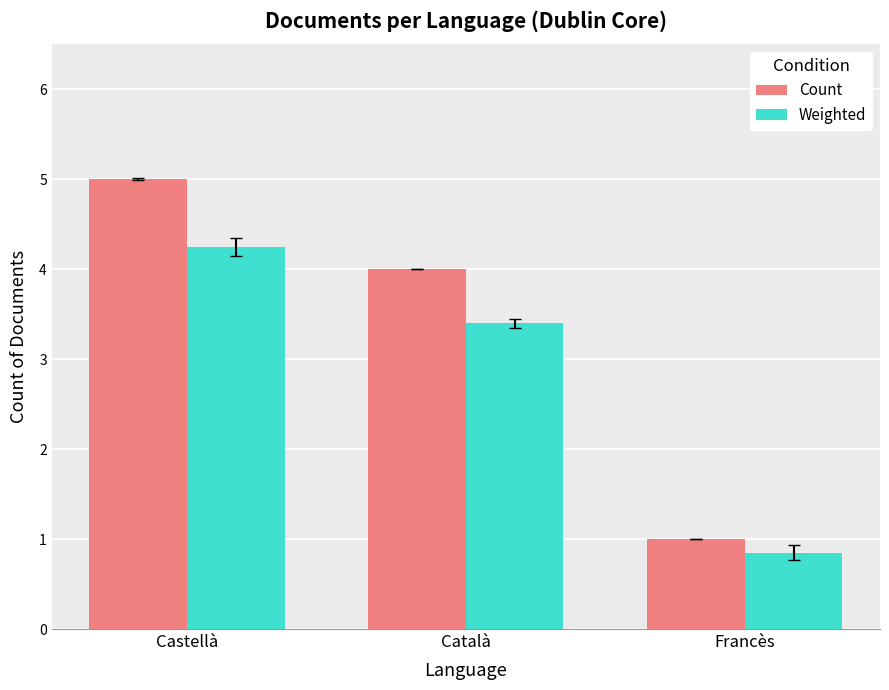

What is the label of the 3rd bar from the left?

Francès